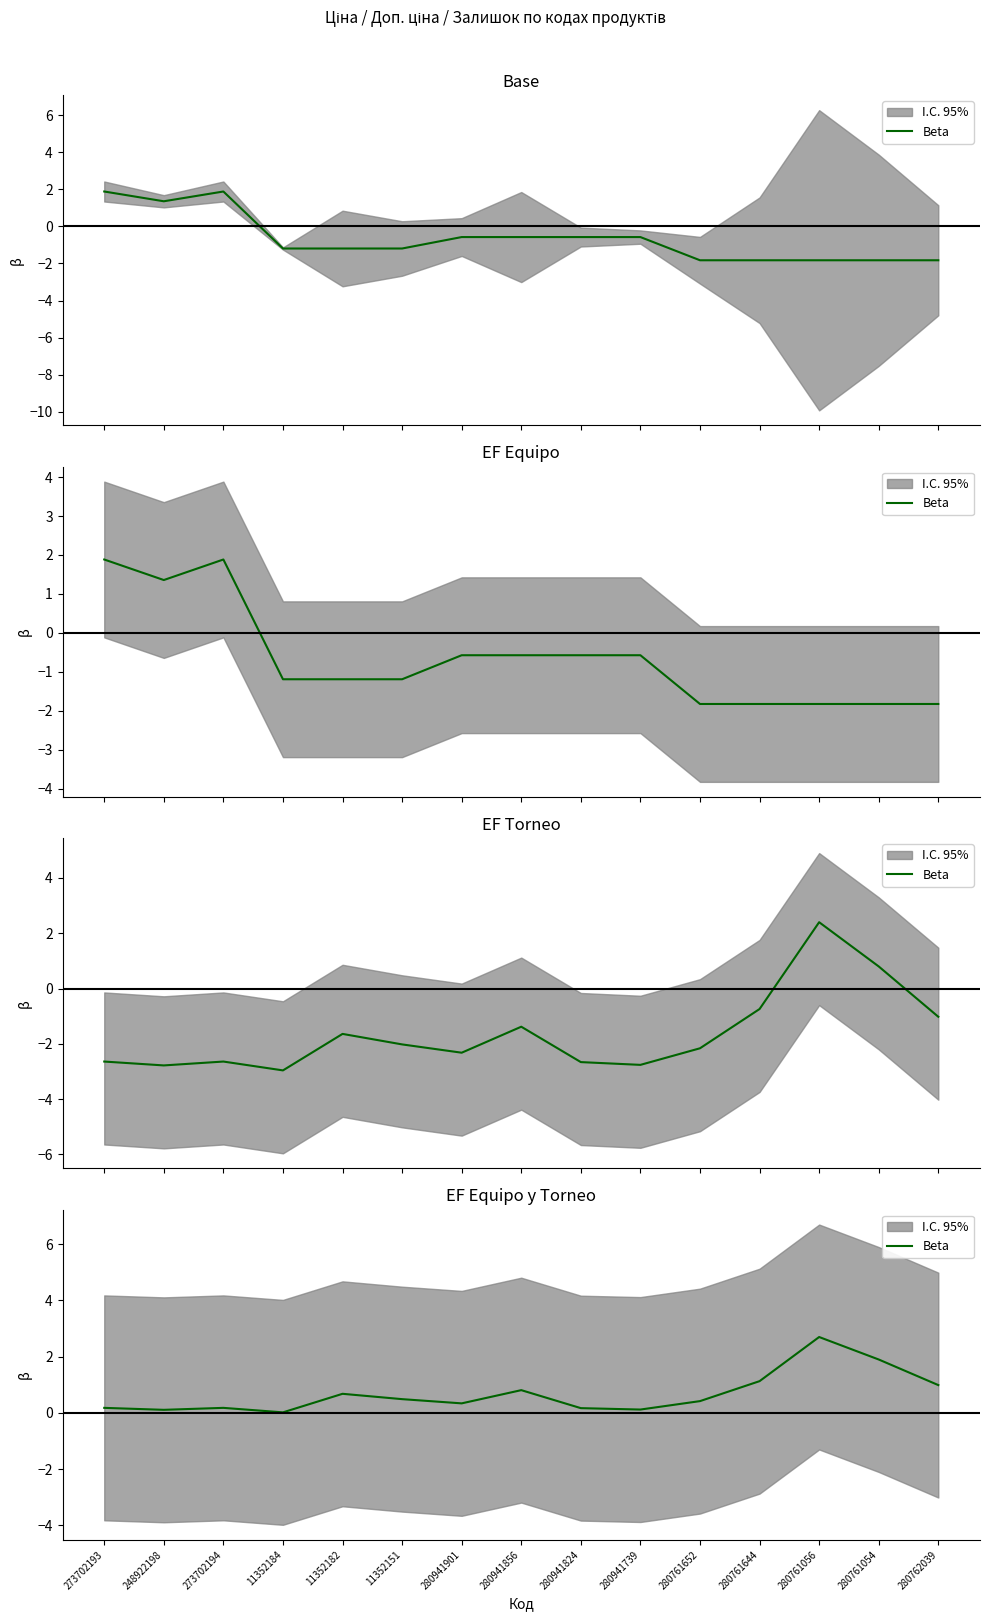

List the labels in order of value, smallest first.

11352184, 248922198, 280941739, 280941824, 273702193, 273702194, 280941901, 280761652, 11352151, 11352182, 280941856, 280762039, 280761644, 280761054, 280761056